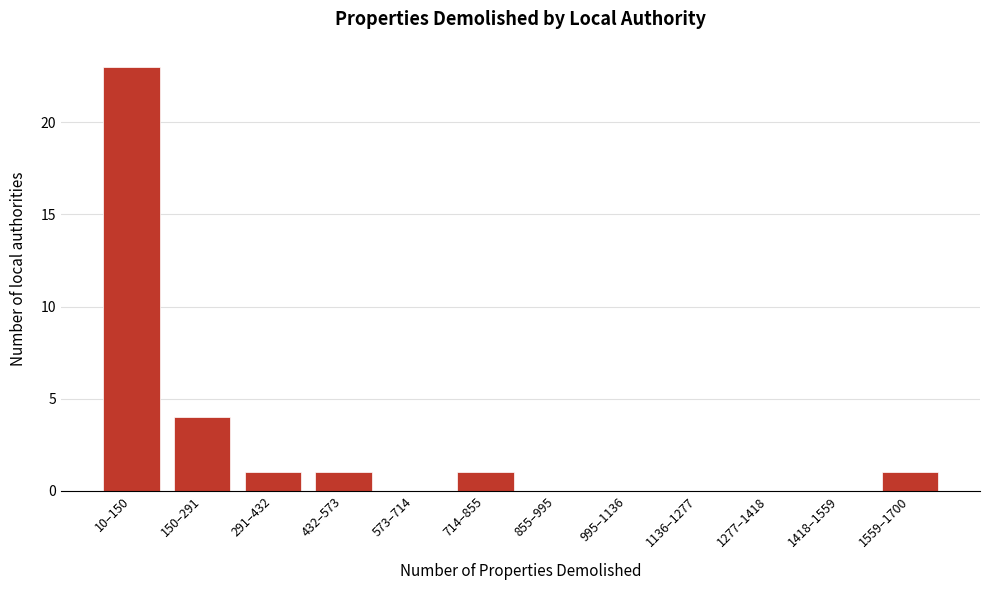

Reading left to right, transcribe all the data shown in this chart.

10–150=23	150–291=4	291–432=1	432–573=1	573–714=0	714–855=1	855–995=0	995–1136=0	1136–1277=0	1277–1418=0	1418–1559=0	1559–1700=1